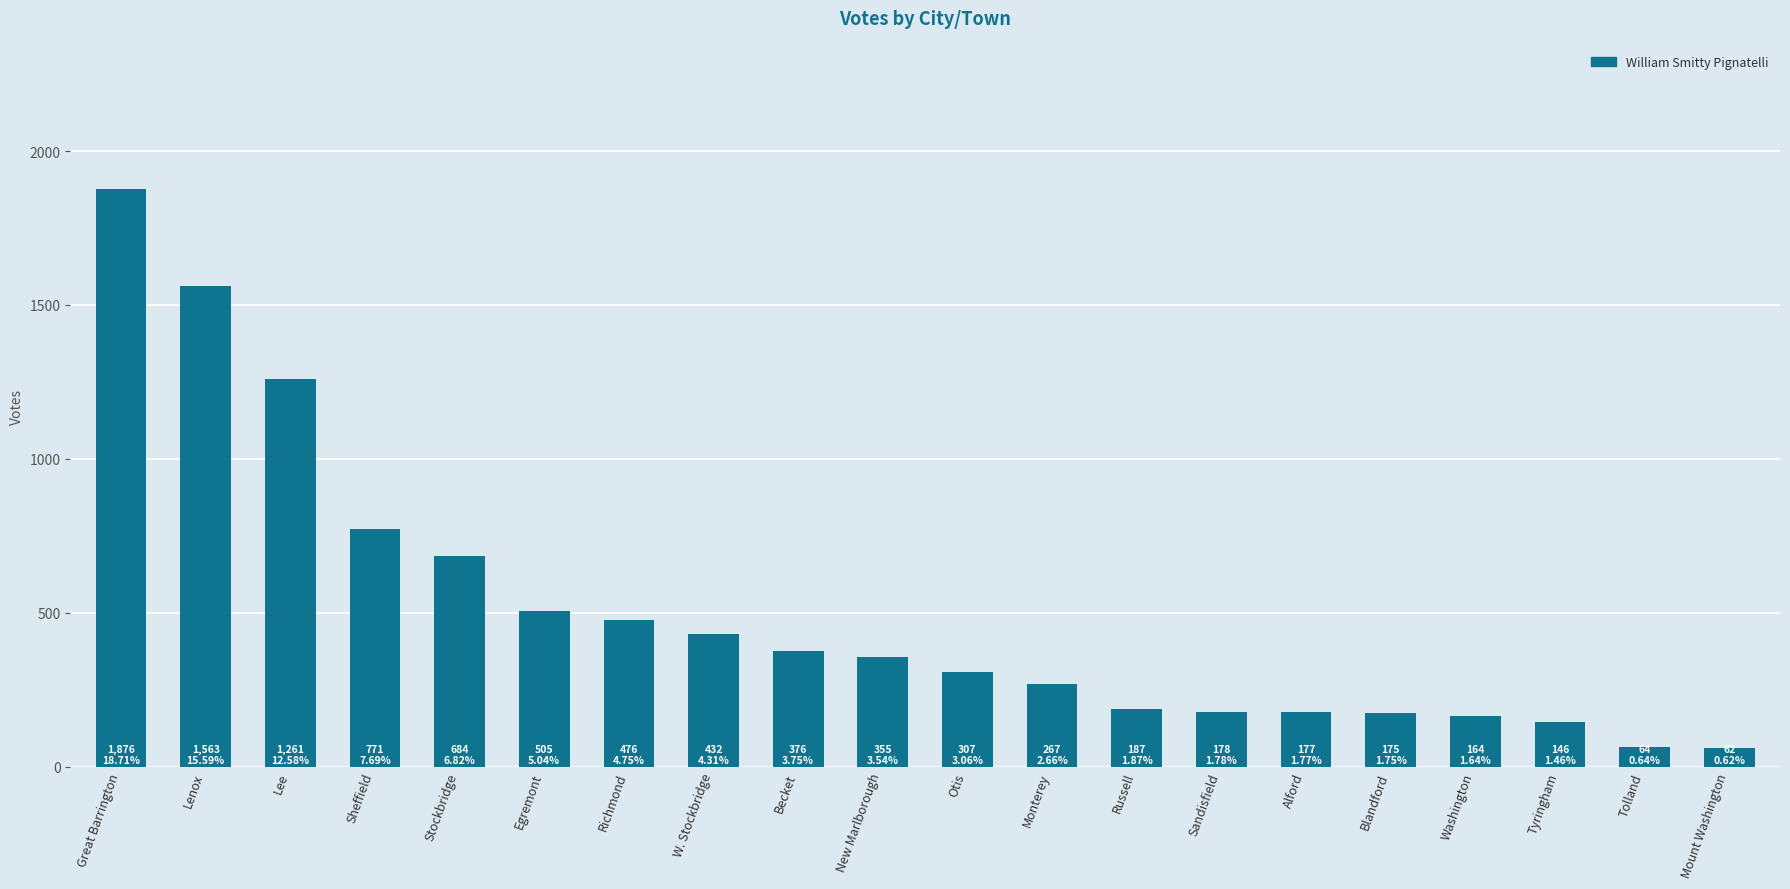

Approximately how many times larger is the value at W. Stockbridge compared to Lee?

0.3